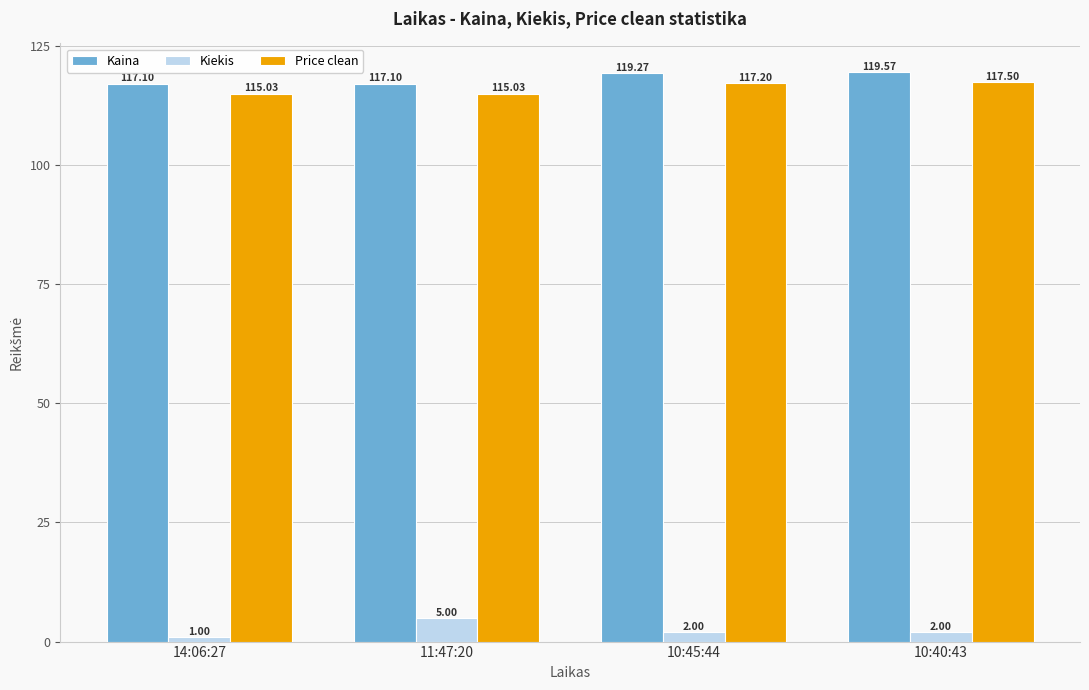

Between 11:47:20 and 10:45:44, which series saw the biggest shift?

Kiekis